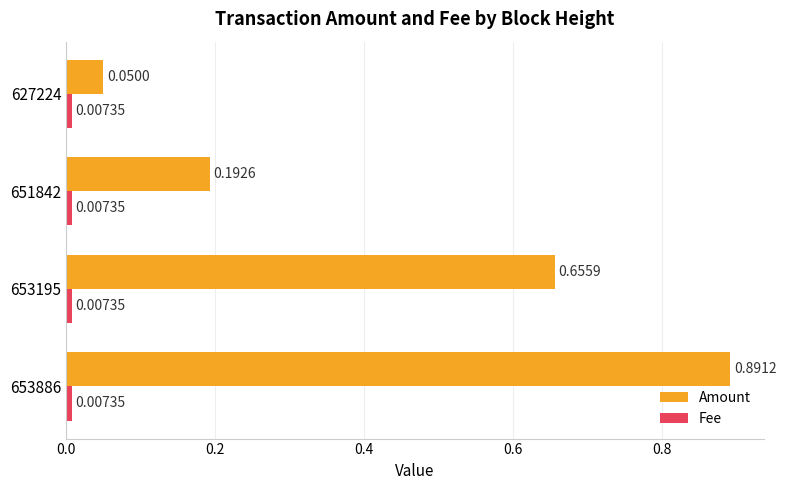

Which series has the widest spread of values?

Amount